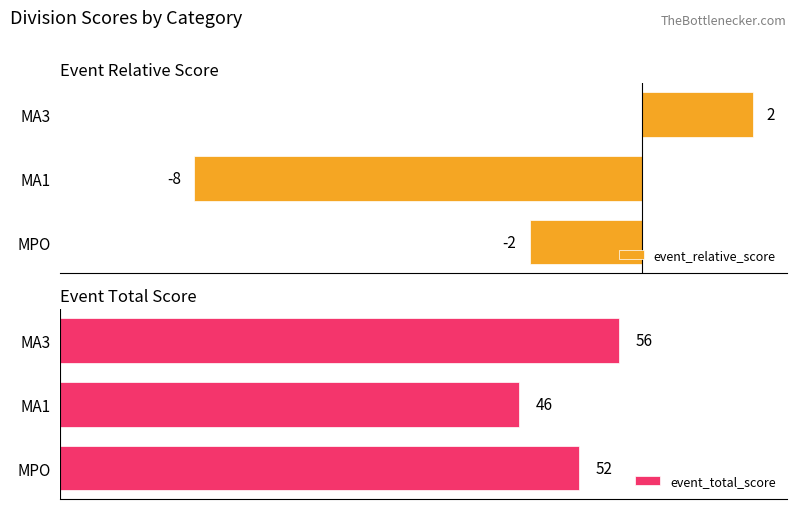

Is it true that event_relative_score equals 3 at 2?

False